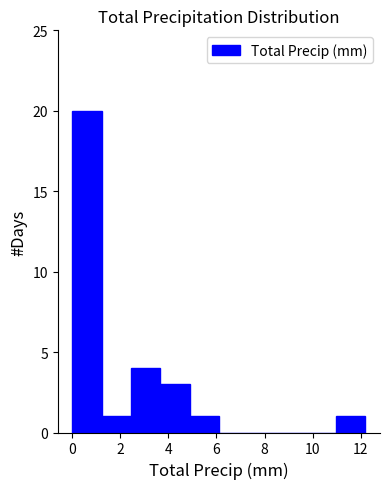

Reading left to right, list every bar in this chart as the range it spans on the x-axis followed by its height. Neither the bar edges nor the heights are printed on the chart, so give them approximately, as read against the axes.

0.00 to 1.22: 20
1.22 to 2.44: 1
2.44 to 3.66: 4
3.66 to 4.88: 3
4.88 to 6.10: 1
6.10 to 7.32: 0
7.32 to 8.54: 0
8.54 to 9.76: 0
9.76 to 10.98: 0
10.98 to 12.20: 1